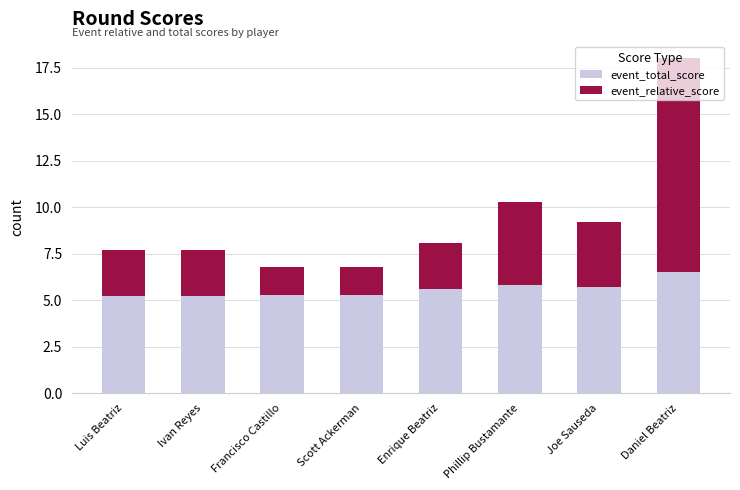

The event_total_score series shows 2.3 at Scott Ackerman. True or false?

False